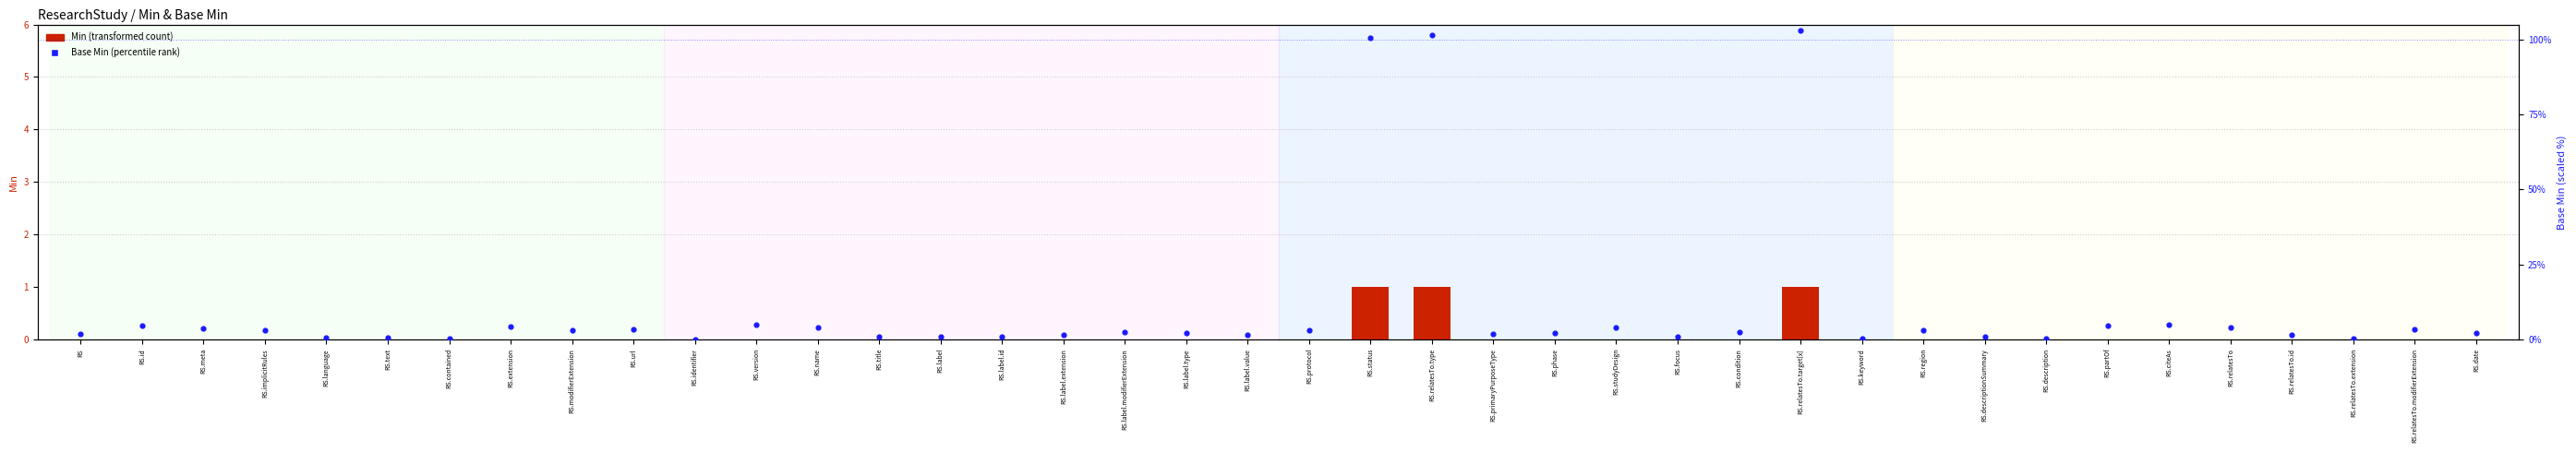

What is the total value across all series at RS.primaryPurposeType?

1.8